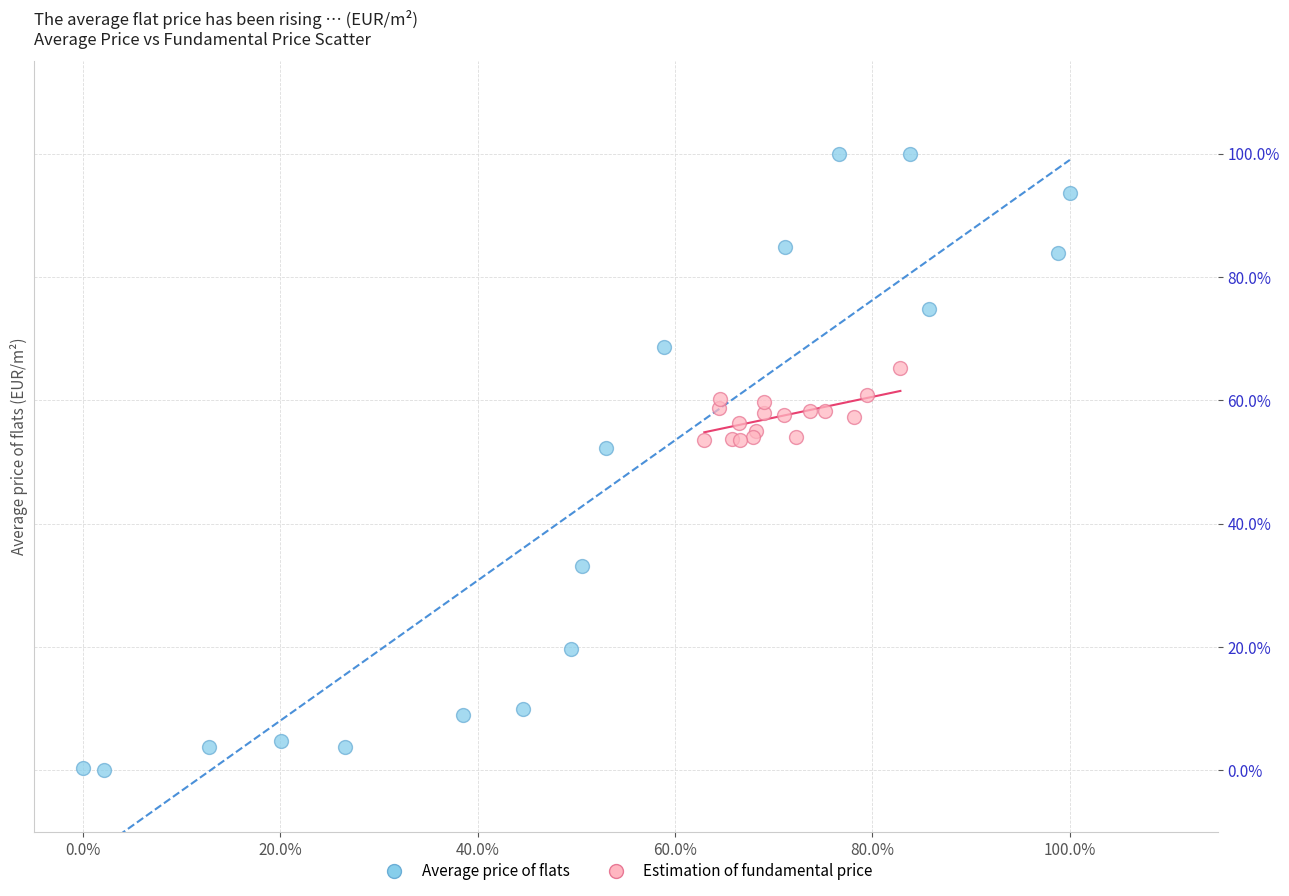

Which series reaches the maximum Y coordinate?

Average price of flats